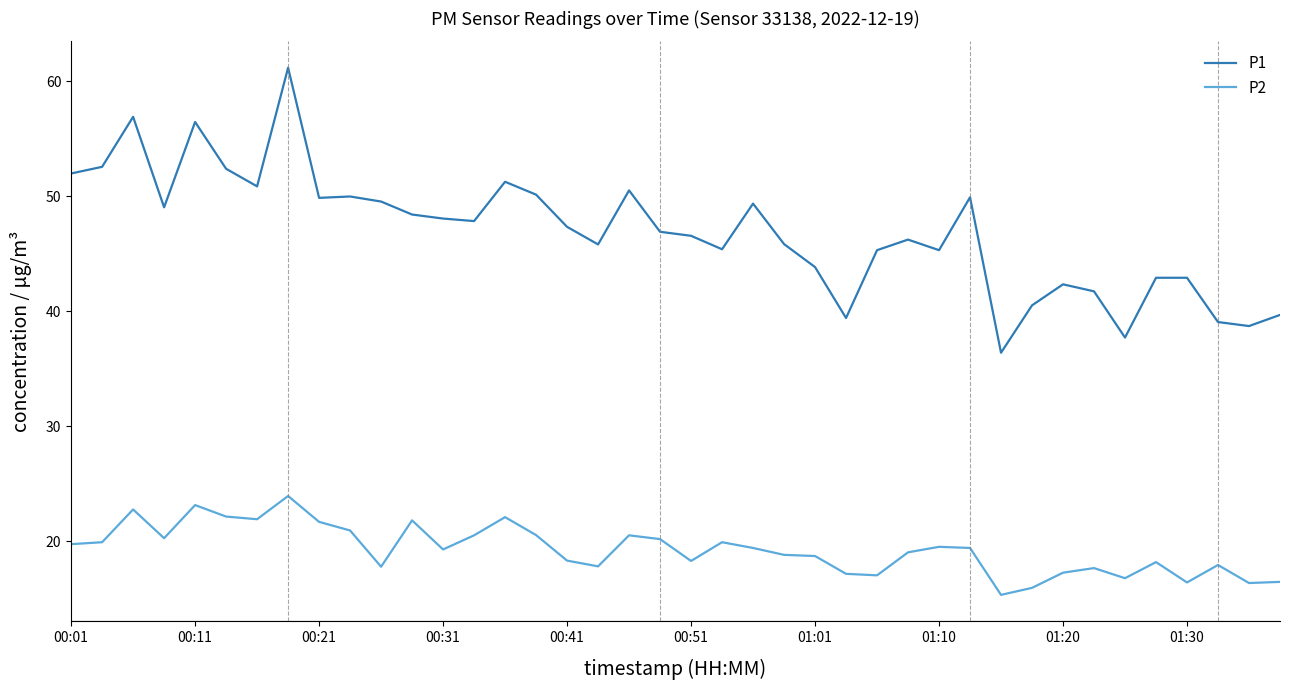

Count the number of categories in the chart.

40